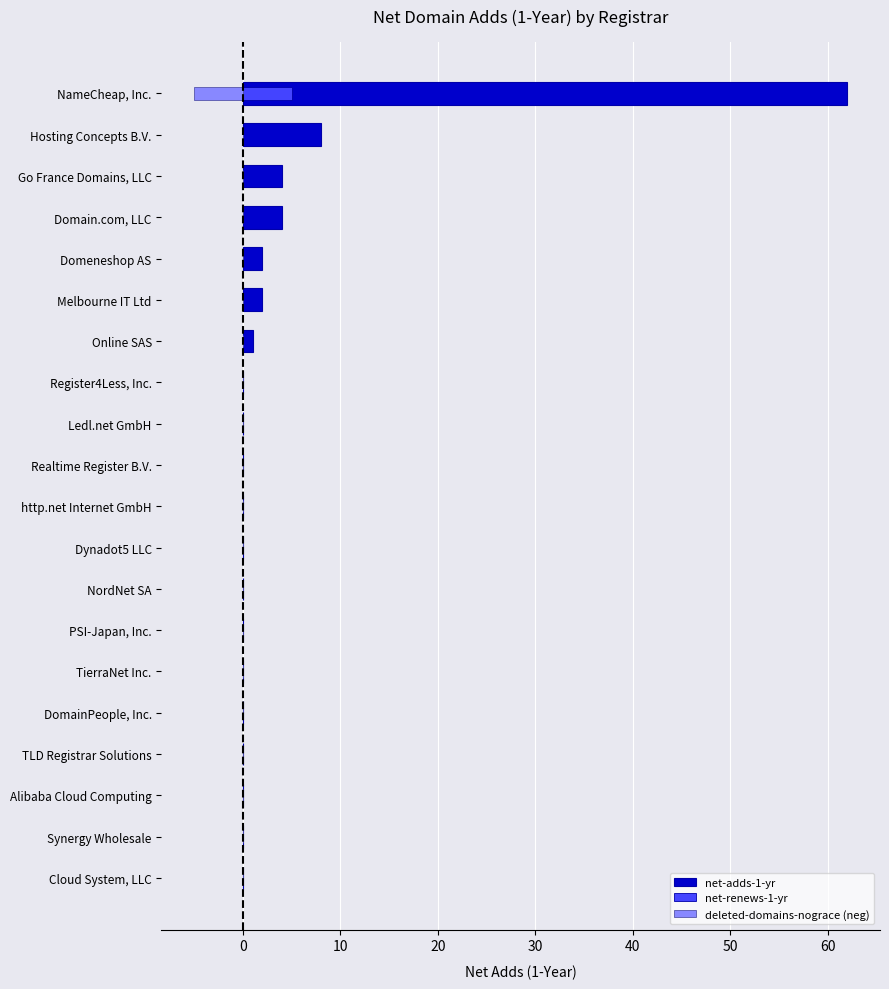

Between Dynadot5 LLC and Register4Less, Inc., which series saw the biggest shift?

net-adds-1-yr